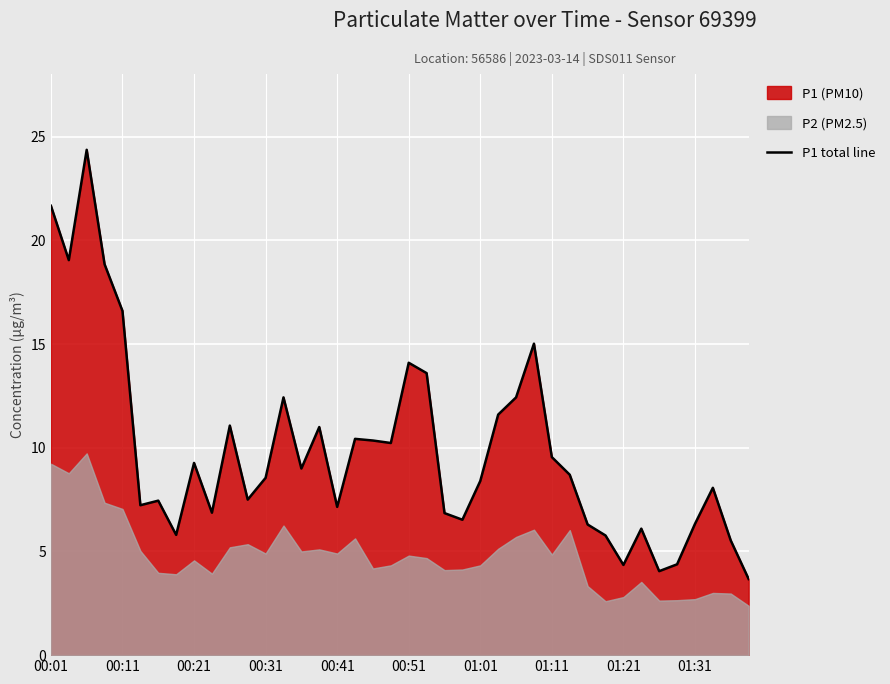

What is the sum of the values at 01:31 and 01:01?

14.3